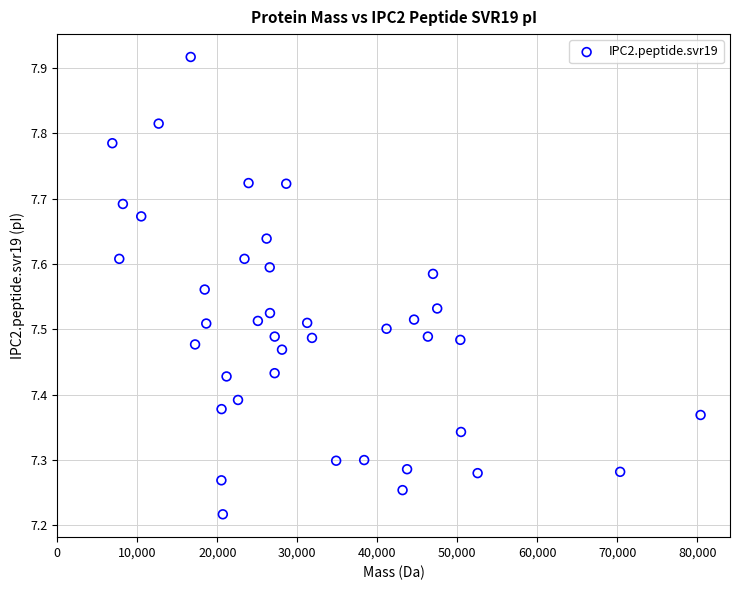

What is the range of Y values (max minus min)?

0.7